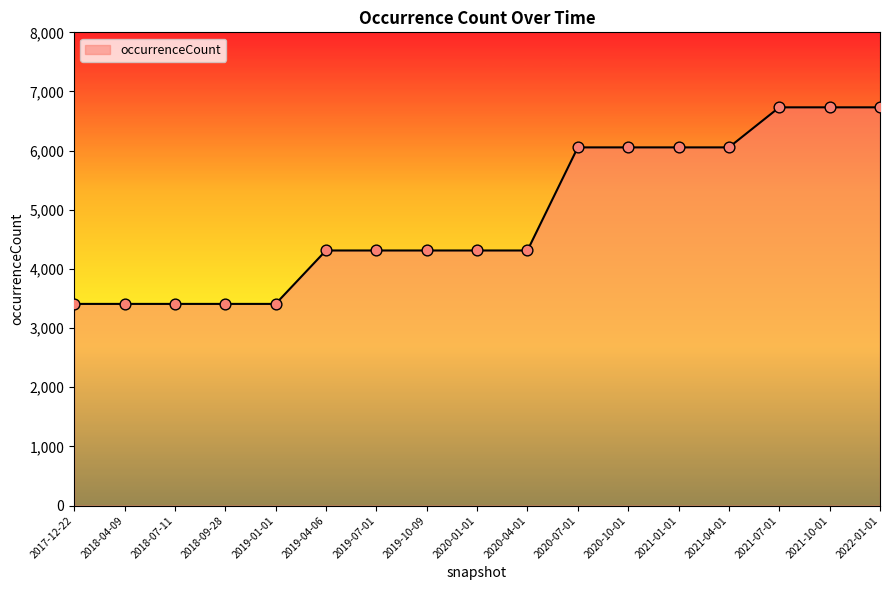

Which has a higher value, 2020-04-01 or 2021-10-01?

2021-10-01